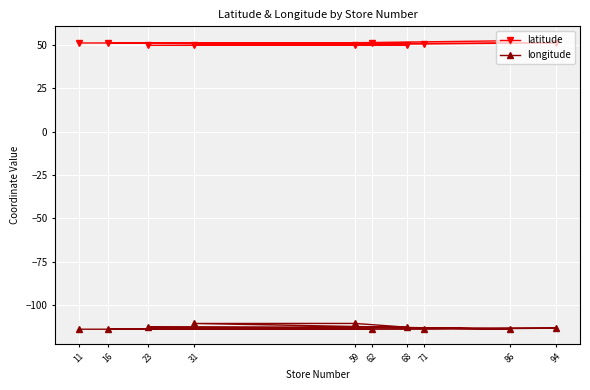

Is this an area chart (filled region under the line)?

No